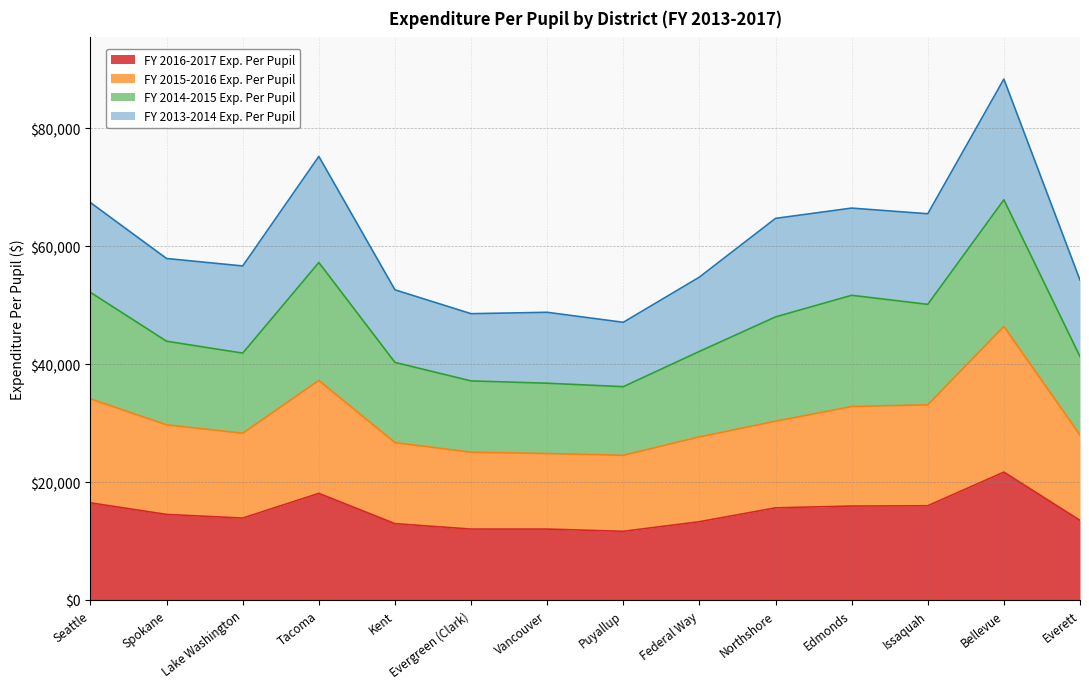

The FY 2016-2017 Exp. Per Pupil series shows 3222.4 at Kent. True or false?

False